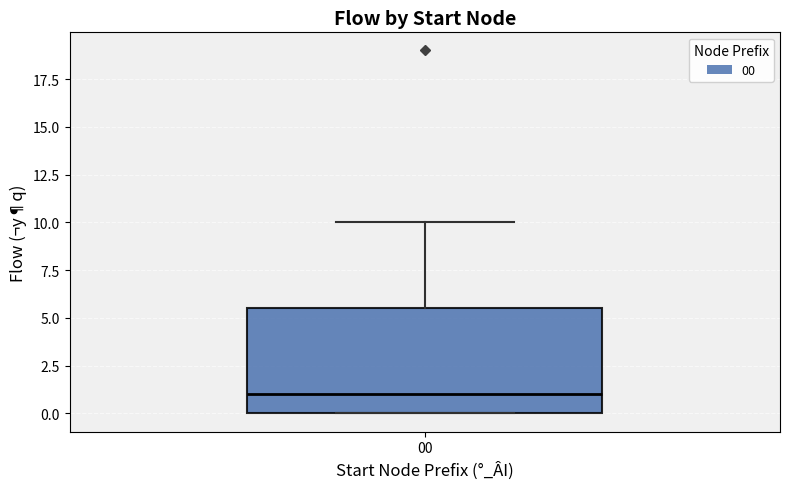

Read this box plot against the y-axis: the position of the median line, the range covered by the box, and the ends of both whiskers. The values are not printed on the chart, so give them approximately, as read against the axis.

median 1.0, box 0.0 to 5.5, whiskers 0.0 to 10.0